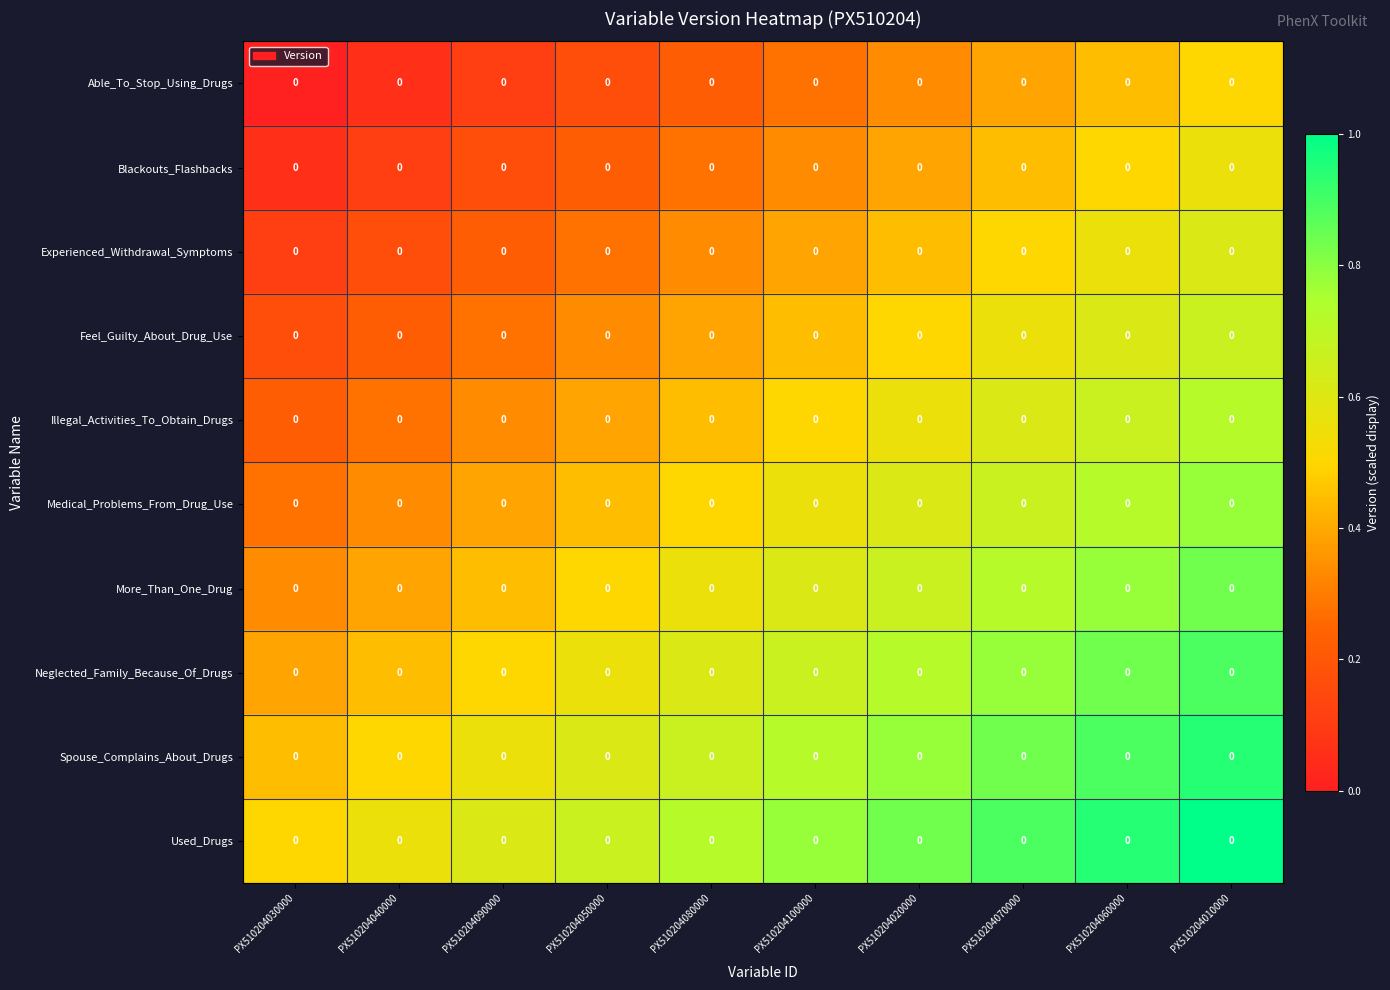

At which category does the chart reach its peak across all series?

PX510204010000